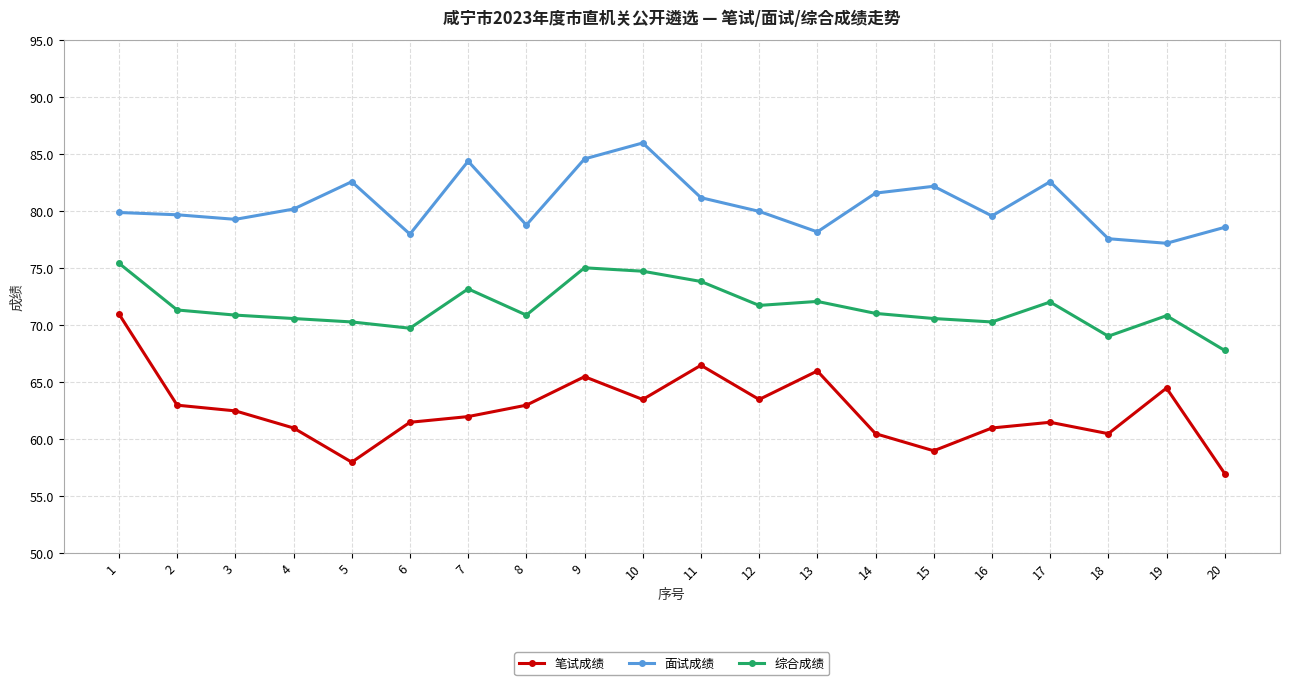

List the series in order of their overall mean, lowest first.

笔试成绩, 综合成绩, 面试成绩